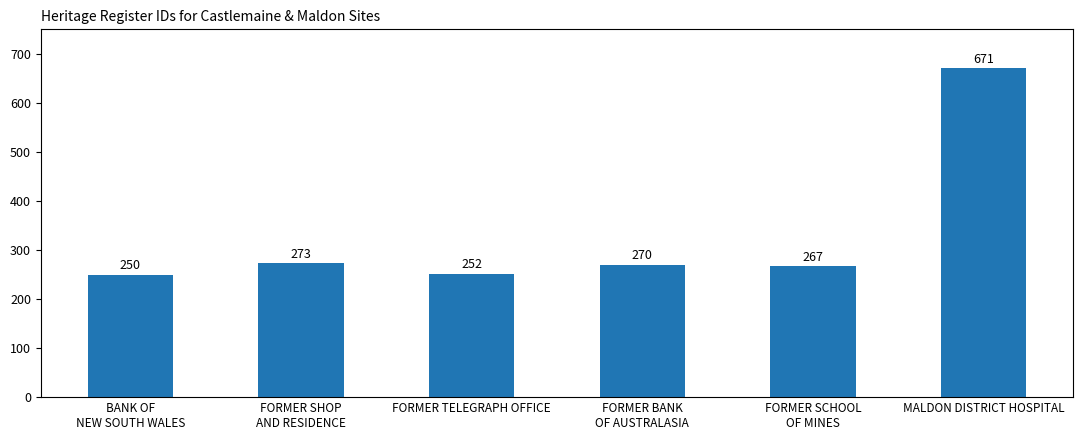

The chart shows a value of 270 at FORMER BANK
OF AUSTRALASIA. True or false?

True